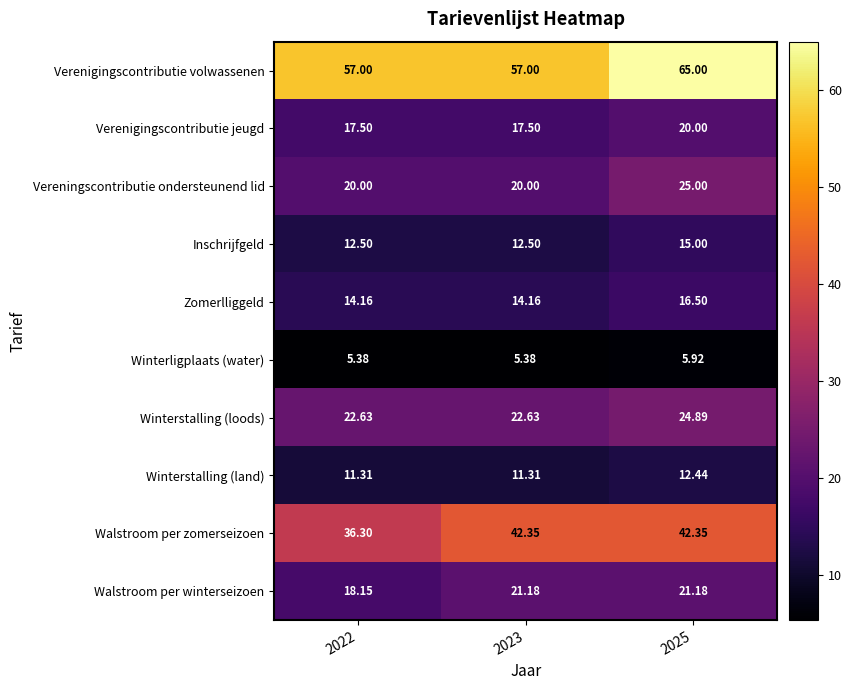

Which series has the largest total across all categories?

Verenigingscontributie volwassenen